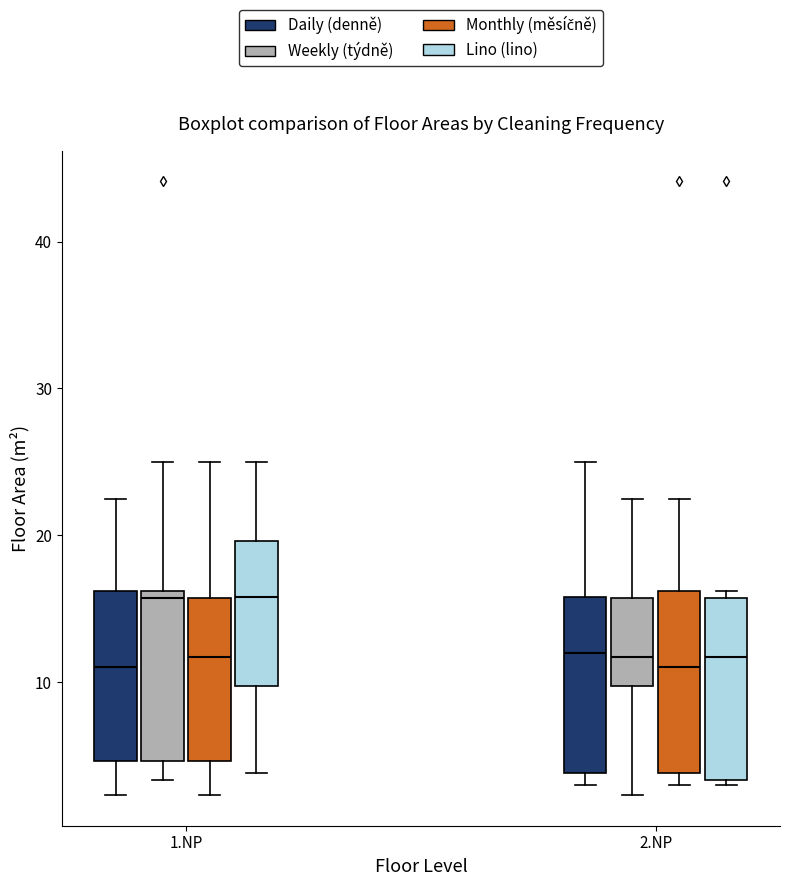

Reading left to right, read every box against the y-axis: the position of its median line, the range the box covers, and the ends of its whiskers. The values are not printed on the chart, so give them approximately, as read against the axis.

1.NP (Daily (denně)): median 11, box 5 to 16, whiskers 2 to 23
1.NP (Weekly (týdně)): median 16 (just below the box's upper edge), box 5 to 16, whiskers 3 to 25
1.NP (Monthly (měsíčně)): median 12, box 5 to 16, whiskers 2 to 25
1.NP (Lino (lino)): median 16, box 10 to 20, whiskers 4 to 25
2.NP (Daily (denně)): median 12, box 4 to 16, whiskers 3 to 25
2.NP (Weekly (týdně)): median 12, box 10 to 16, whiskers 2 to 23
2.NP (Monthly (měsíčně)): median 11, box 4 to 16, whiskers 3 to 23
2.NP (Lino (lino)): median 12, box 3 to 16, whiskers 3 to 16 (just above the box's upper edge)